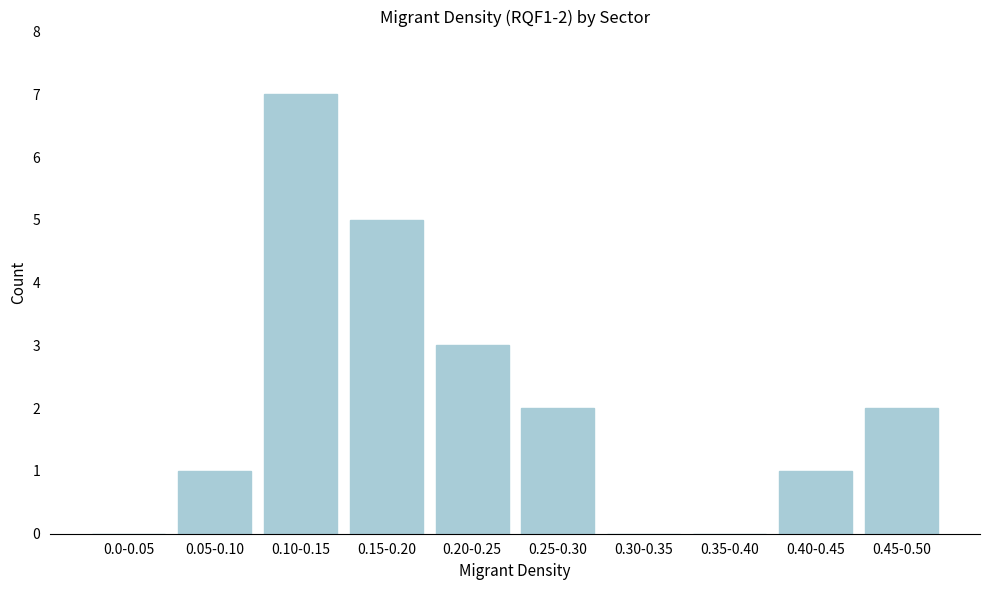

Reading right to left, list all the values displayed in this chart.

0.45-0.50=2	0.40-0.45=1	0.35-0.40=0	0.30-0.35=0	0.25-0.30=2	0.20-0.25=3	0.15-0.20=5	0.10-0.15=7	0.05-0.10=1	0.0-0.05=0